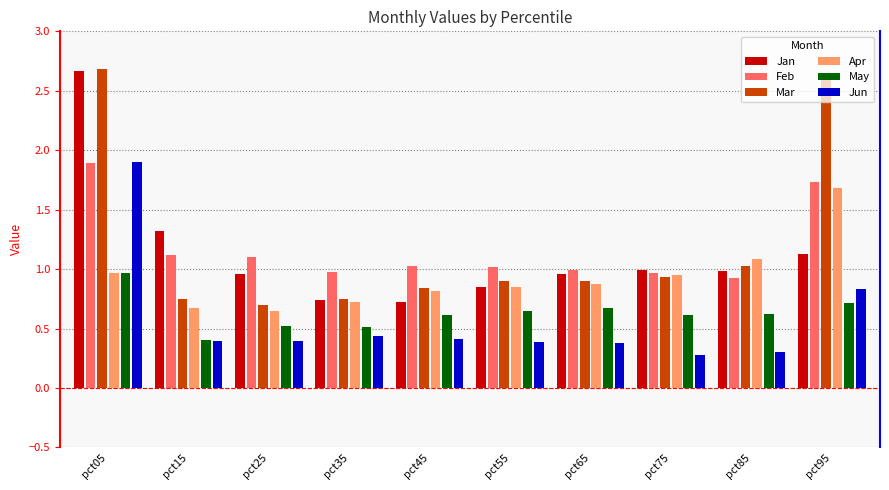

What is the average value of the Jan series?

1.1